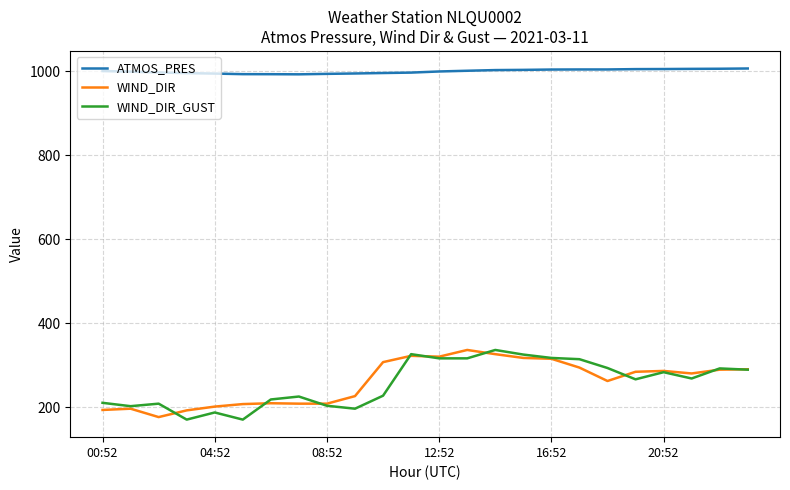

What is the minimum value for ATMOS_PRES?

993.0